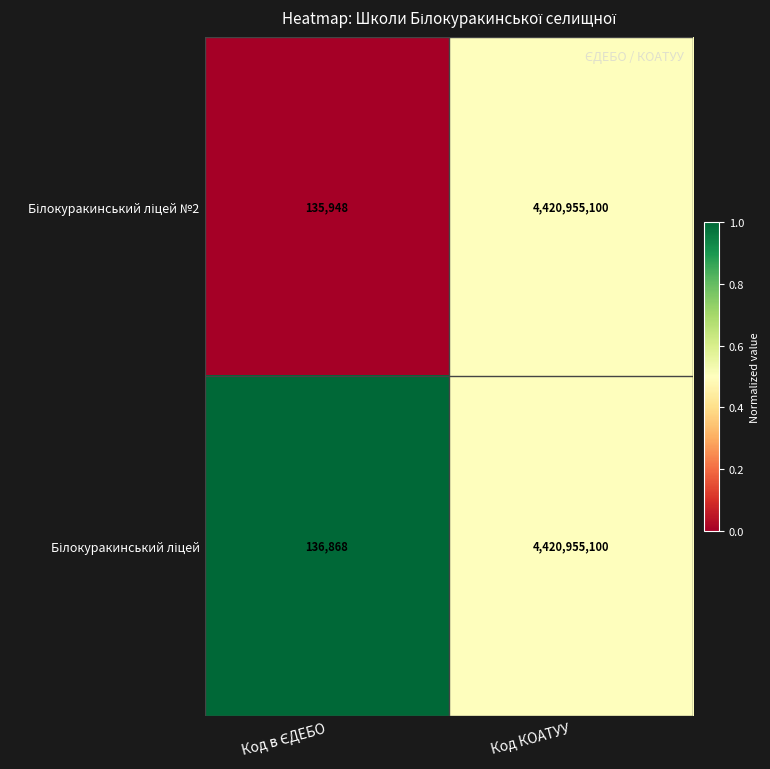

At which category does the chart reach its peak across all series?

Код КОАТУУ